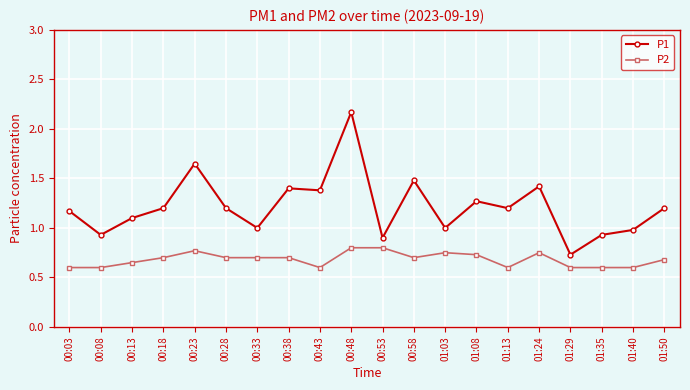

What is the total value across all series at 00:23?

2.4